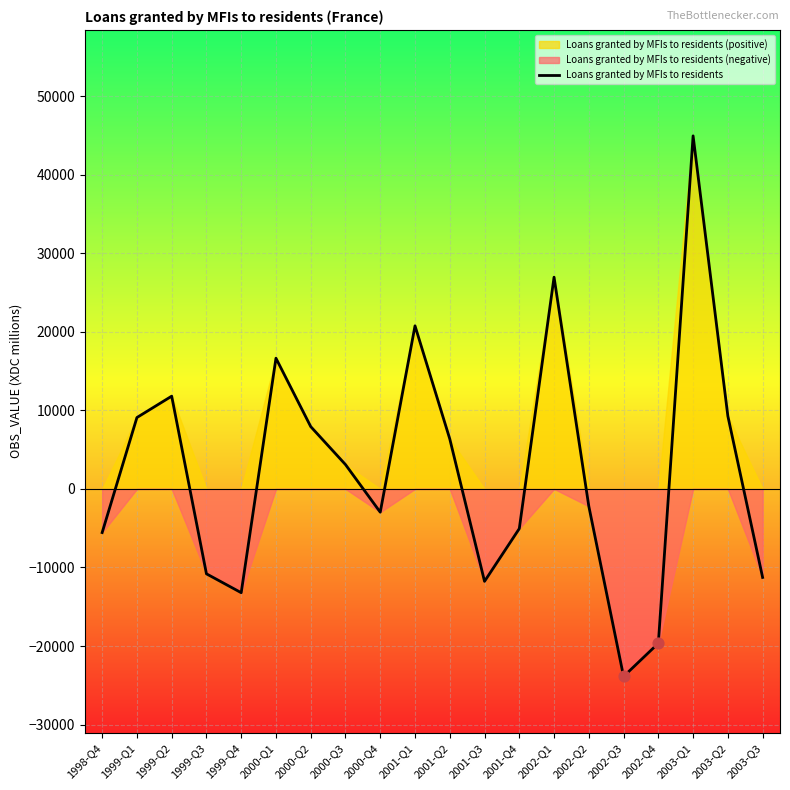

Which has a higher value, 2003-Q3 or 2001-Q2?

2001-Q2